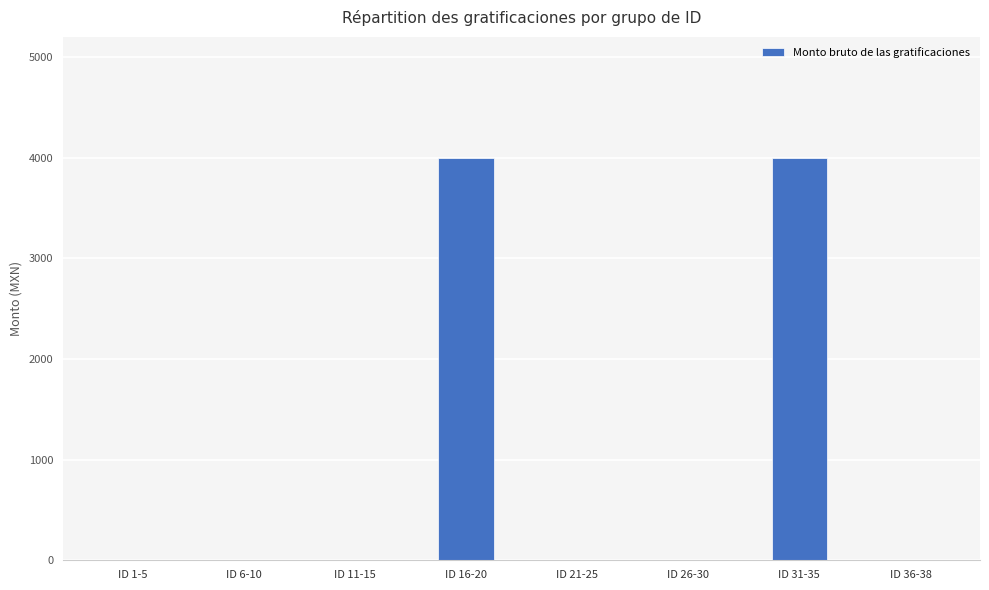

Is it true that the value at ID 36-38 is 0?

True